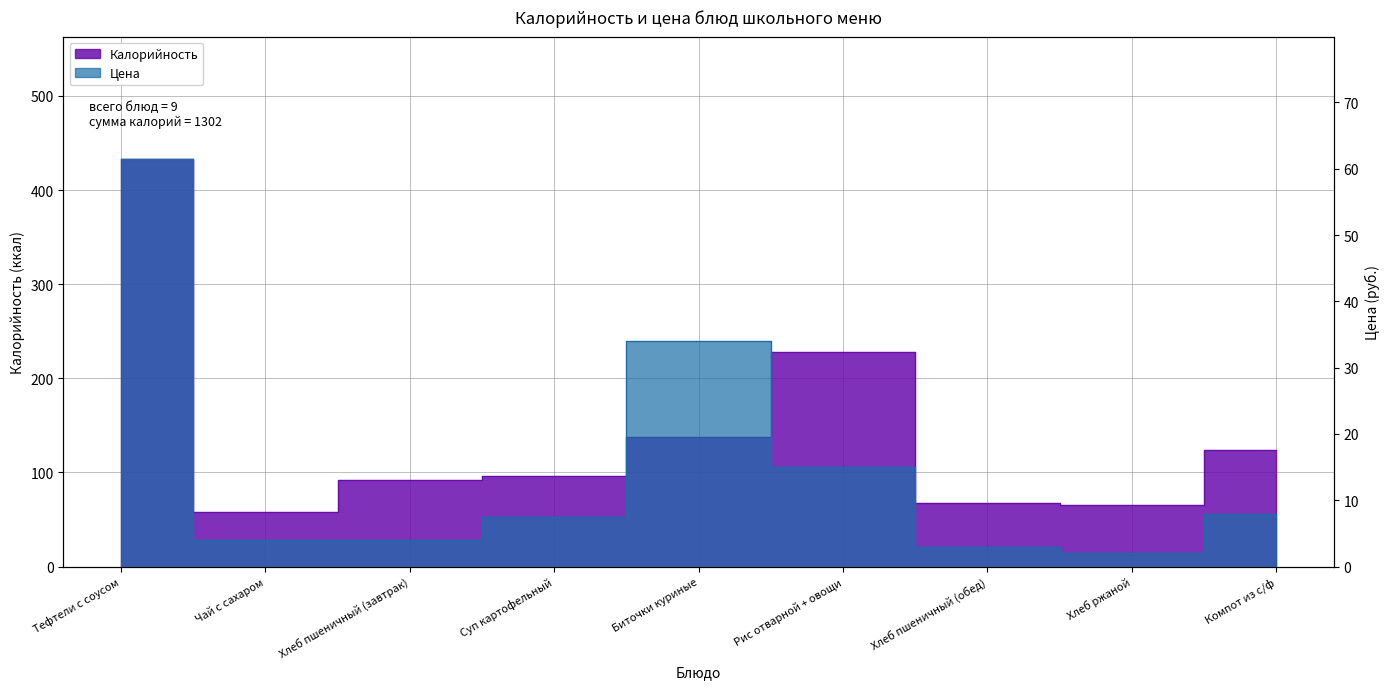

True or false: Цена and Калорийность intersect in this chart.

False